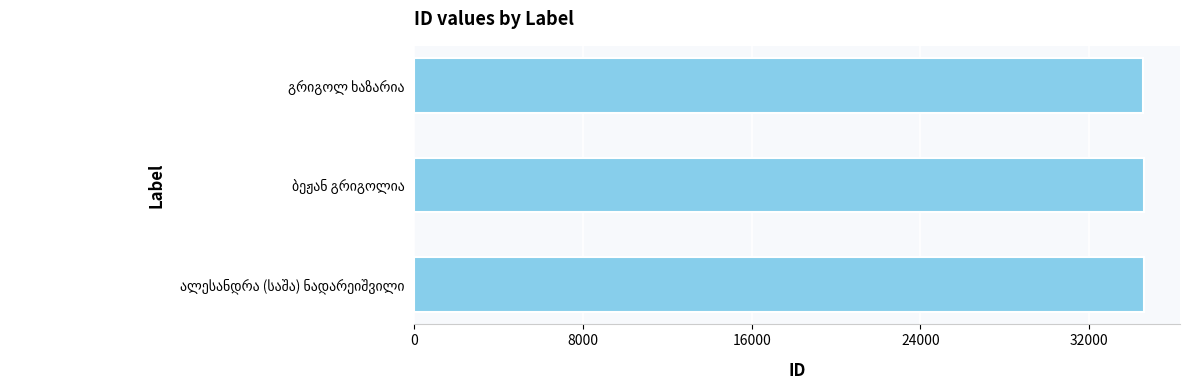

What is the maximum value shown in the chart?

34569